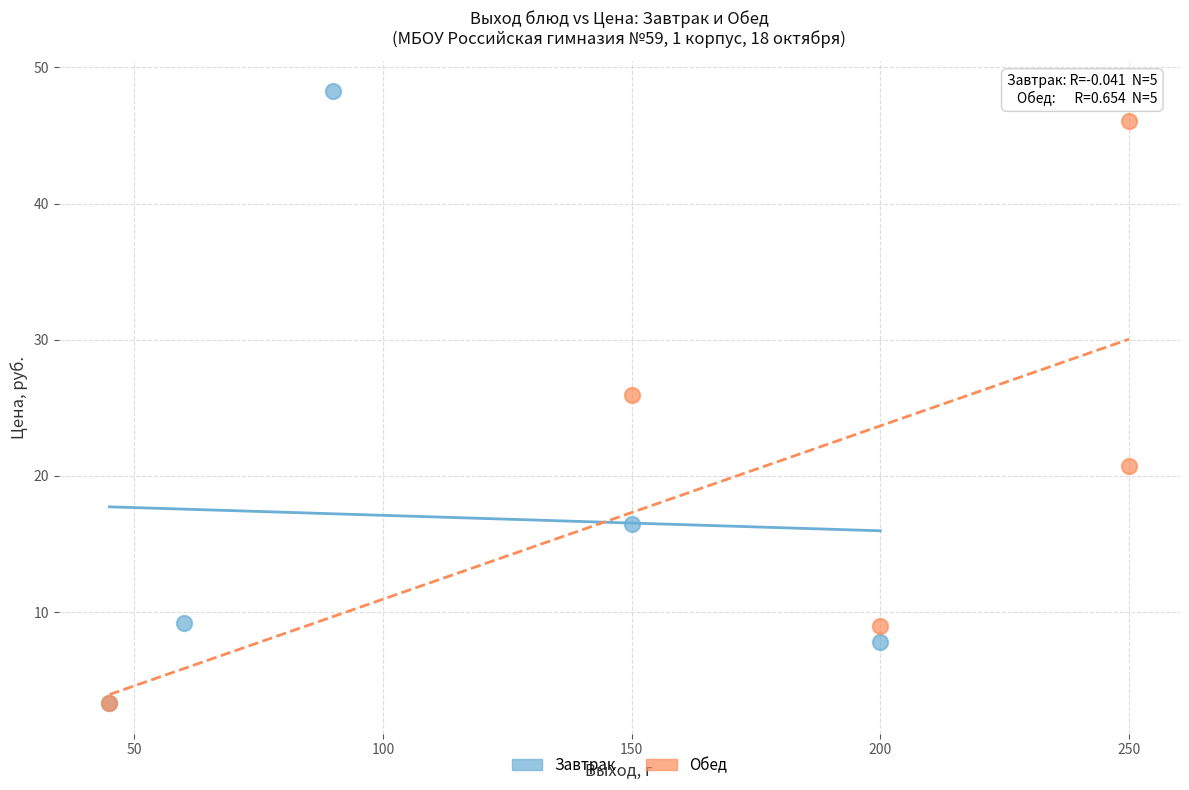

What are all the series names shown in the legend?

Завтрак, Обед